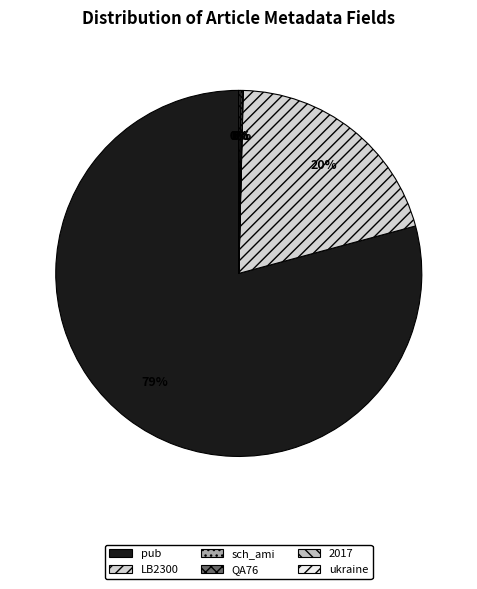

Which category has the smallest portion of the pie?

ukraine